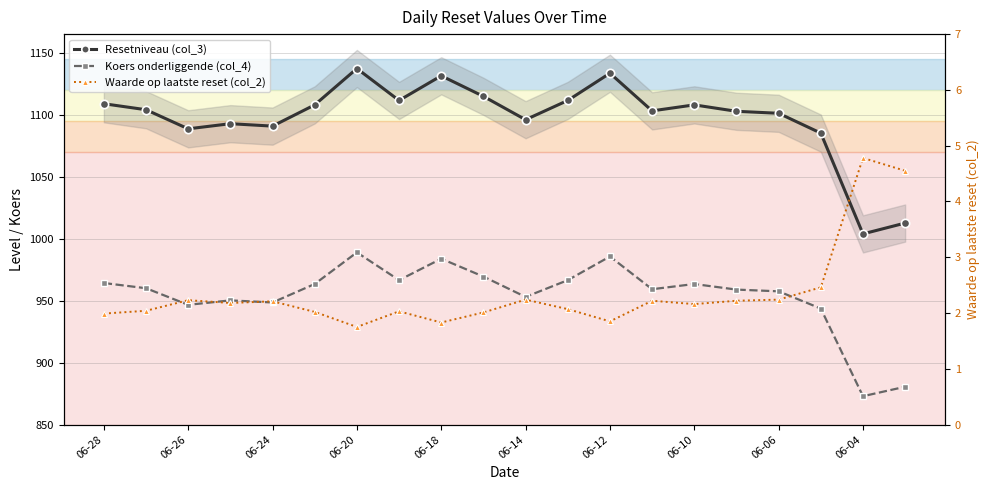

Rank the series by their maximum value, from highest to lowest.

Resetniveau (col_3), Koers onderliggende (col_4), Waarde op laatste reset (col_2)